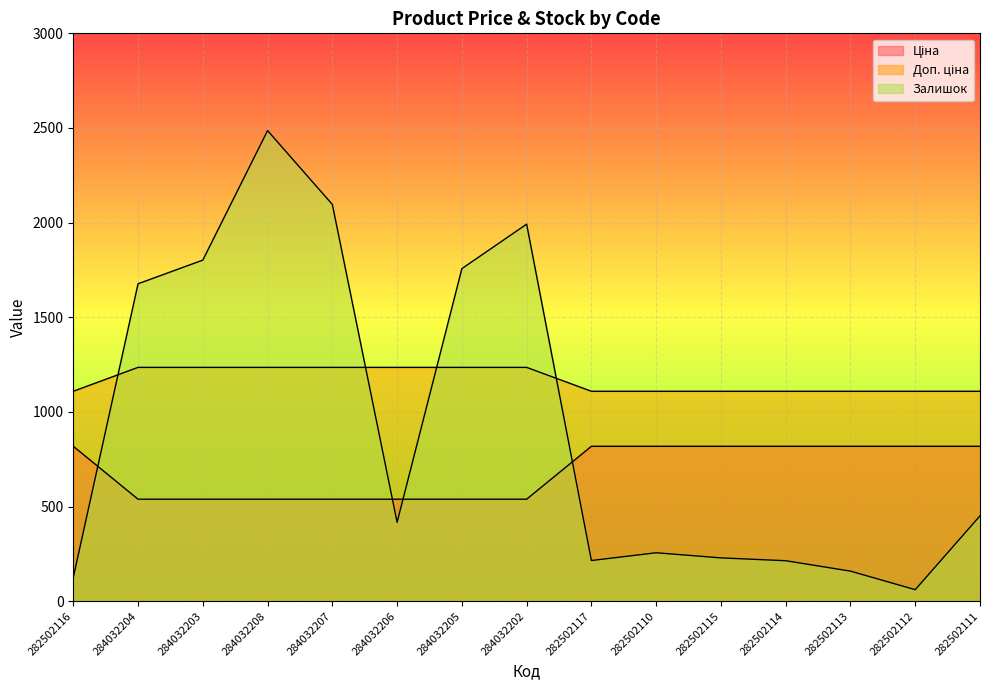

Reading left to right, what are all the values shown in this chart?

Ціна: 818.5	539.0	539.0	539.0	539.0	539.0	539.0	539.0	818.5	818.5	818.5	818.5	818.5	818.5	818.5
Доп. ціна: 1109.2	1235.4	1235.4	1235.4	1235.4	1235.4	1235.4	1235.4	1109.2	1109.2	1109.2	1109.2	1109.2	1109.2	1109.2
Залишок: 125.0	1677.0	1802.0	2486.0	2096.0	417.0	1757.0	1992.0	215.0	256.0	229.0	214.0	159.0	61.0	451.0